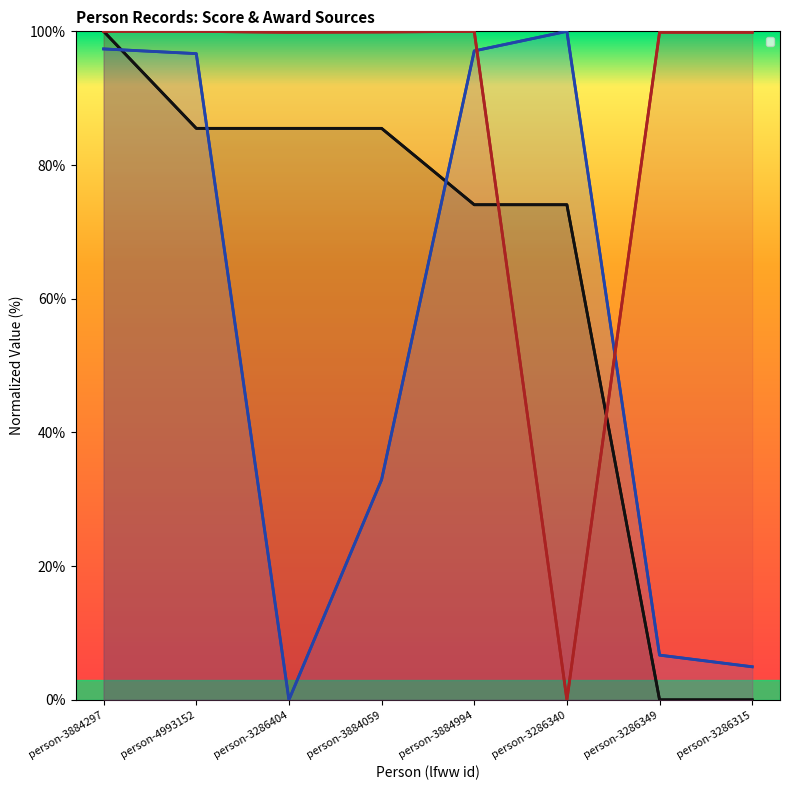

What is the maximum value for _score?

100.0